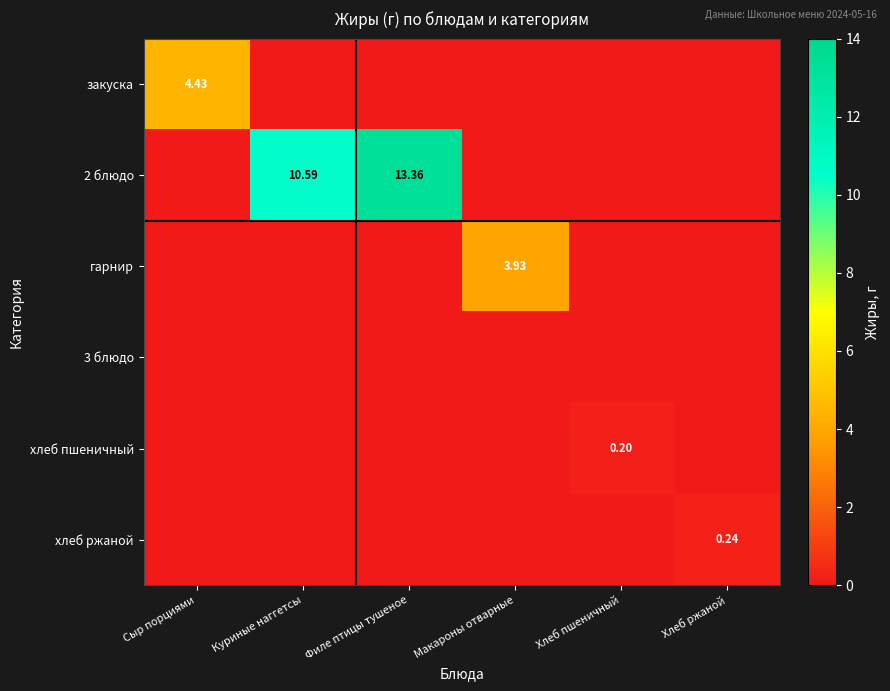

At which label does хлеб пшеничный reach its minimum?

Сыр порциями